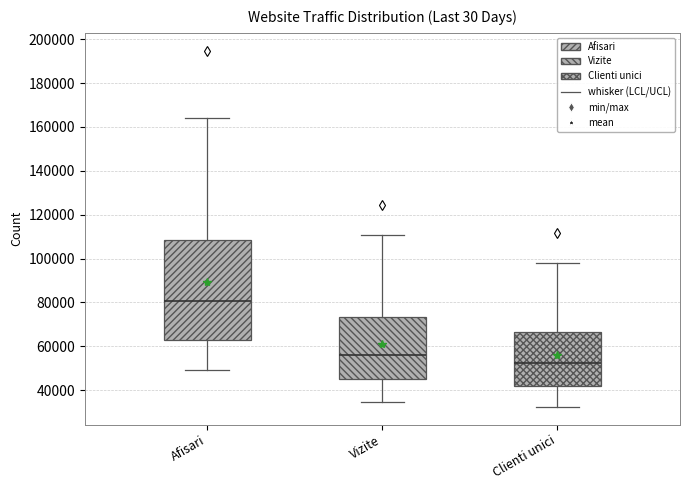

Which box has the highest median line?

Afisari